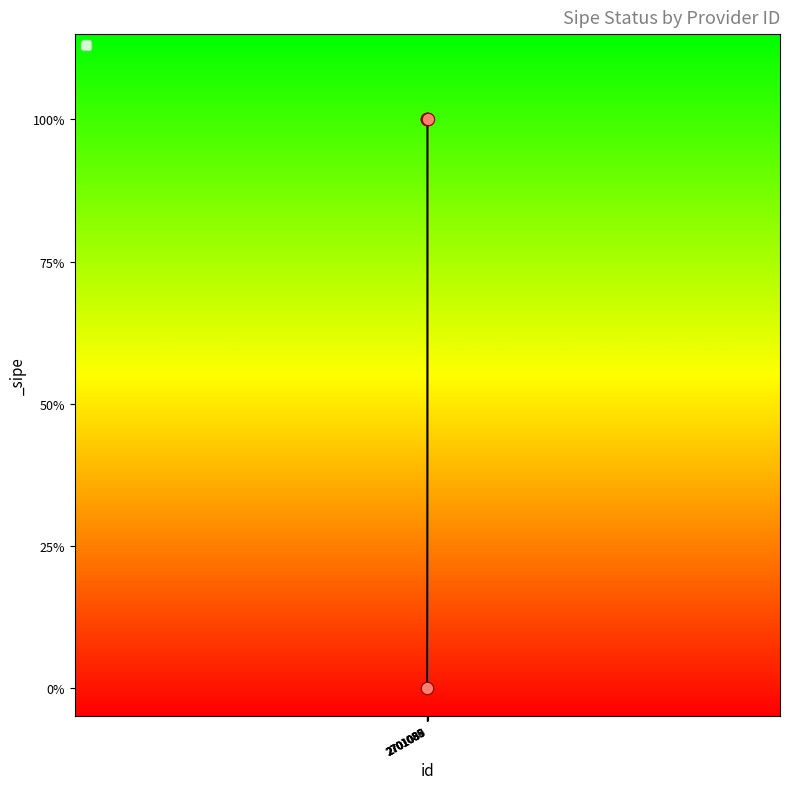

What is the change in value from 2701086 to 2701087?

+1